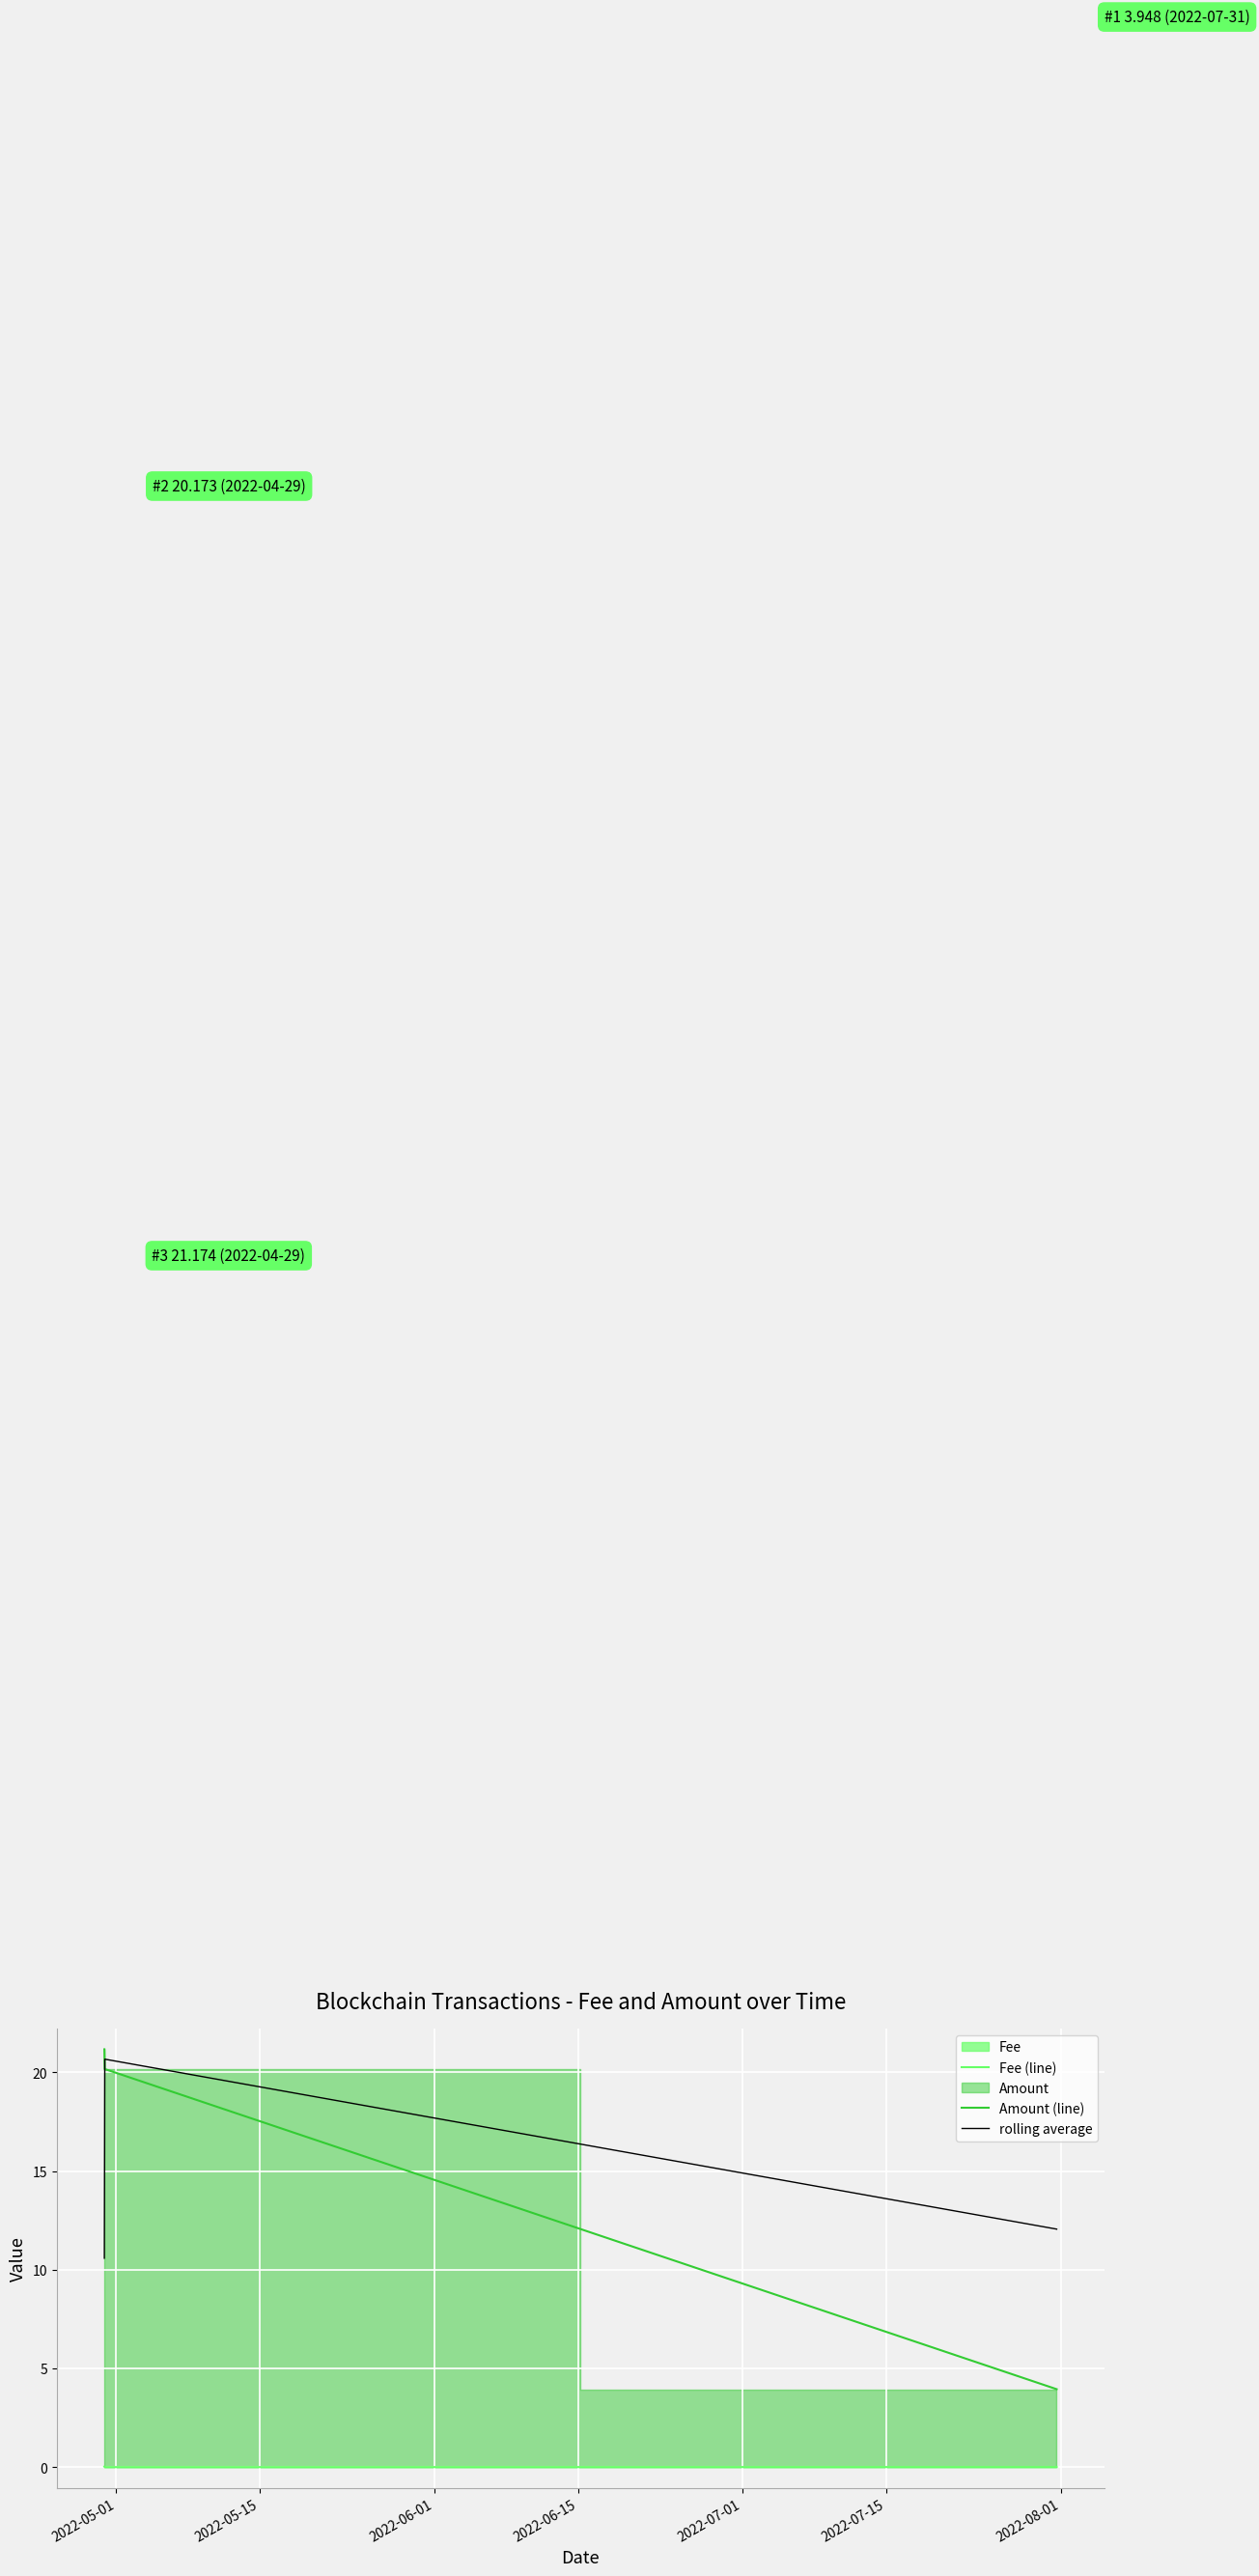

What is the minimum value for Amount (line)?

3.9